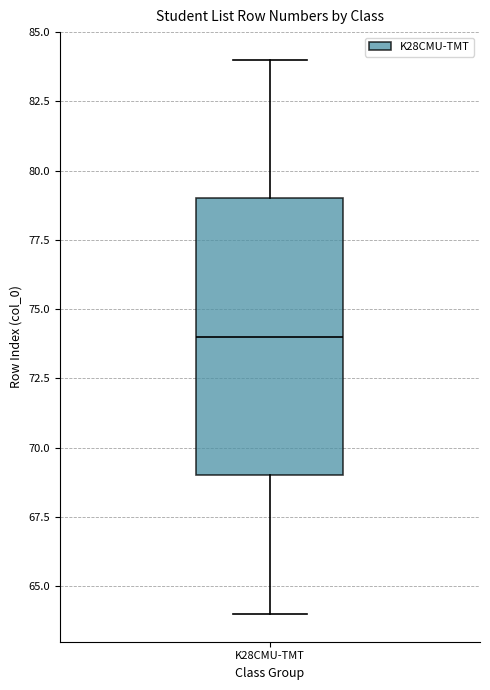

Transcribe this box plot: give where the median line is, the range the box spans, and where the two whiskers end, as read against the y-axis. The values are not printed on the chart, so give them approximately, as read against the axis.

median 74, box 69 to 79, whiskers 64 to 84